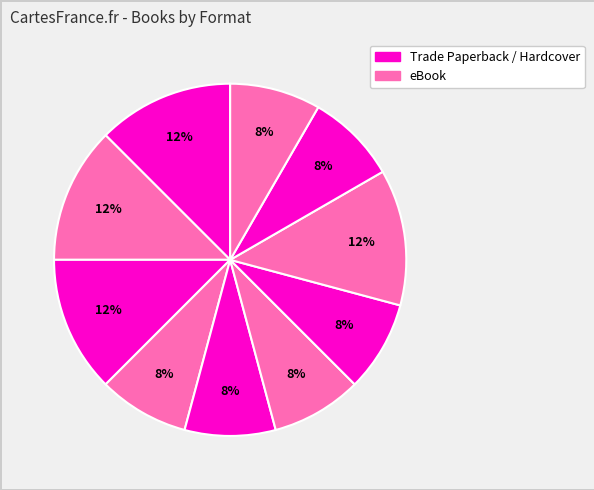

How many segments does this pie chart have?

10